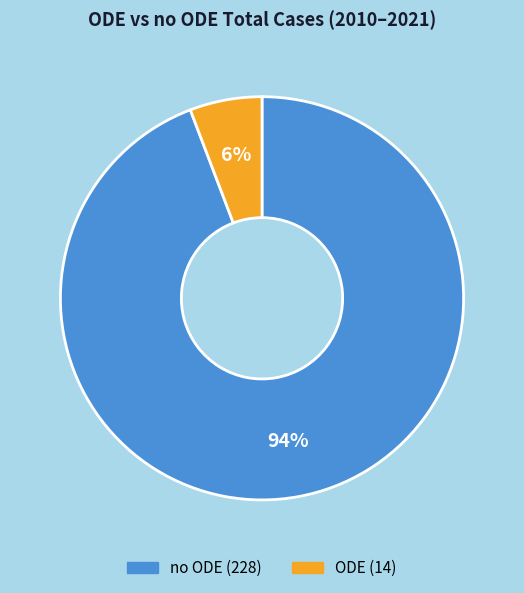

Is there a majority slice in this chart?

Yes